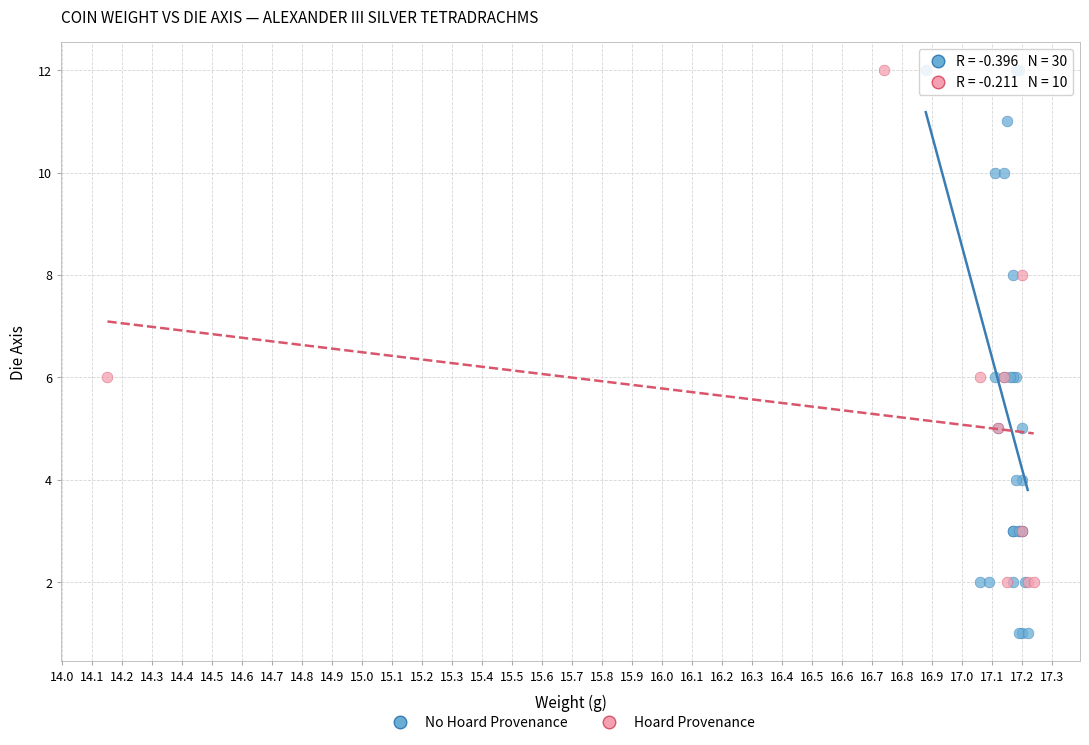

Which series contains the lowest Y value?

No Hoard Provenance